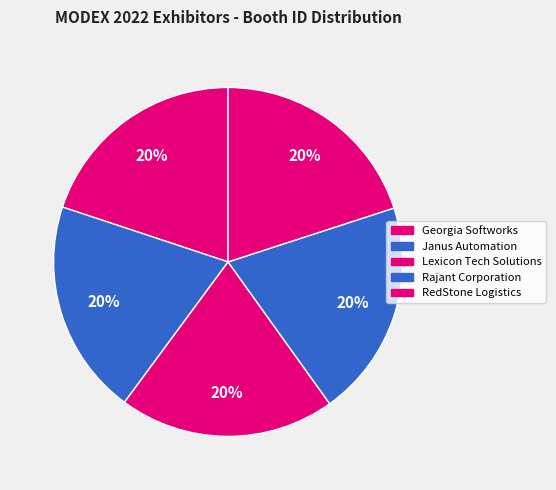

Combined, do Janus Automation and Georgia Softworks account for over 50%?

No